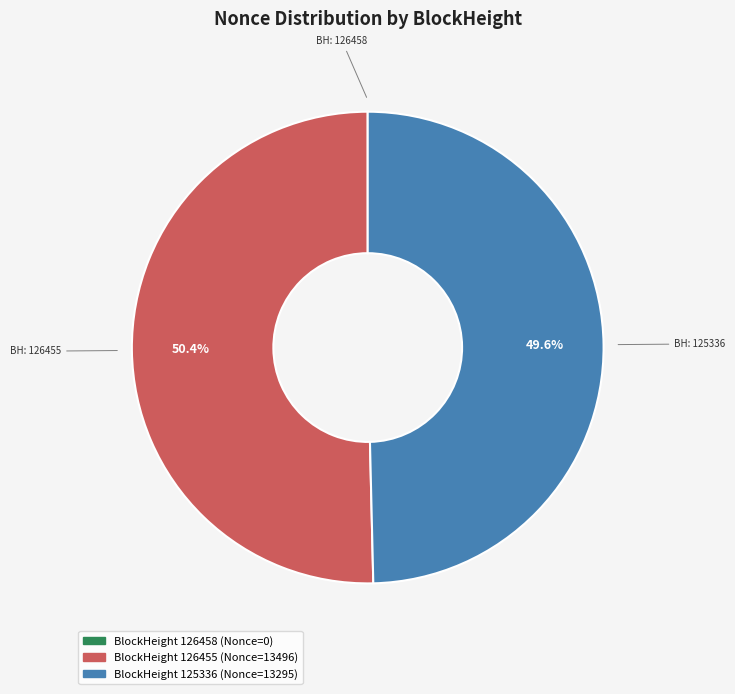

To the nearest percent, what is the difference between the largest and smallest slice percentages?

50%